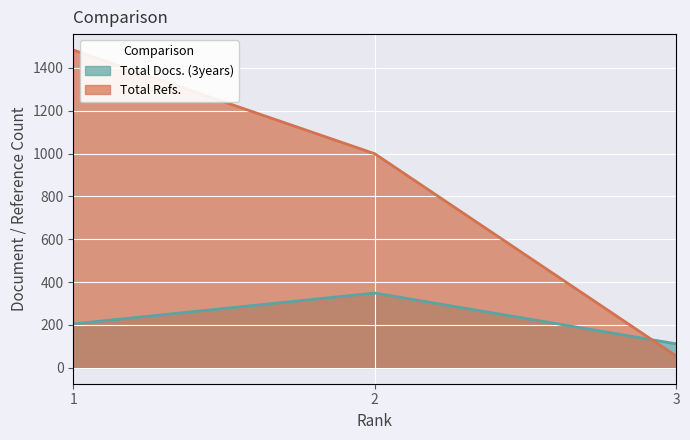

The value of Total Docs. (3years) at 2 is 349. True or false?

True